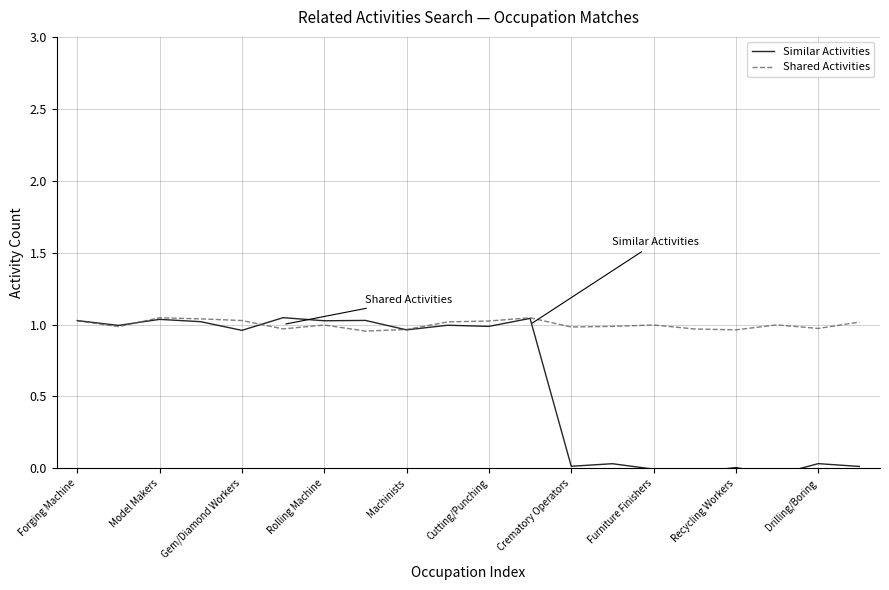

Is it true that Shared Activities equals 1.6 at Crematory Operators?

False